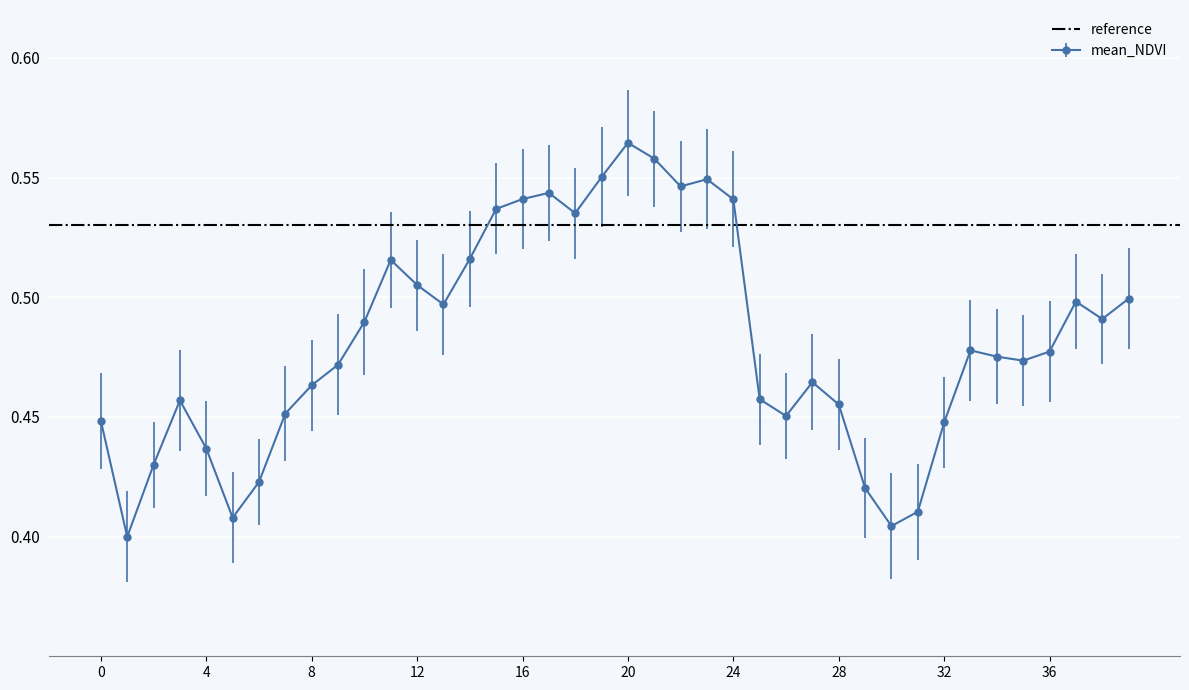

Is it true that the value at 9 is 0.5?

True